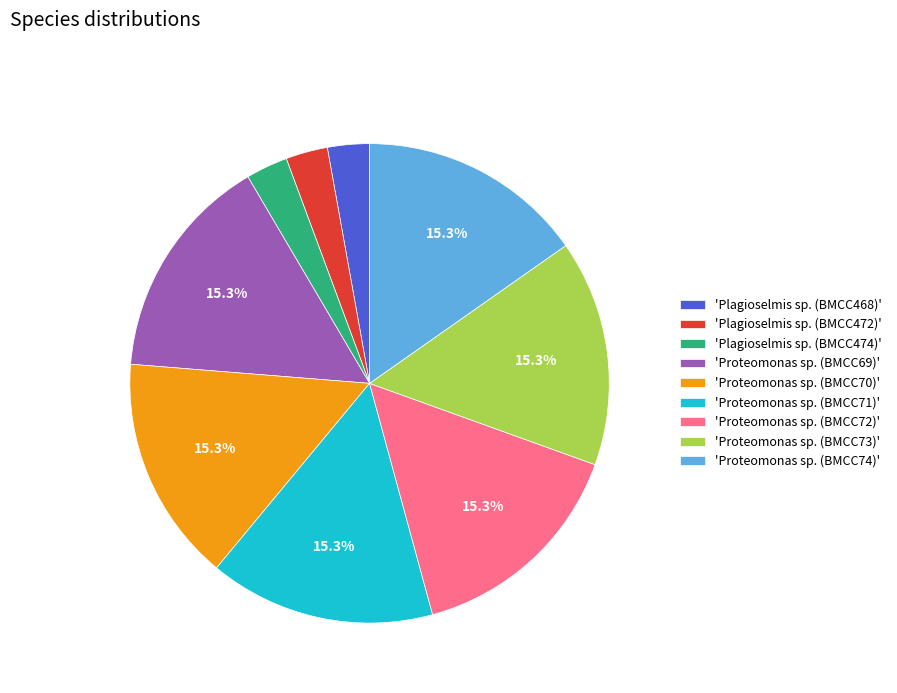

Between 'Plagioselmis sp. (BMCC472)' and 'Proteomonas sp. (BMCC74)', which is larger?

'Proteomonas sp. (BMCC74)'